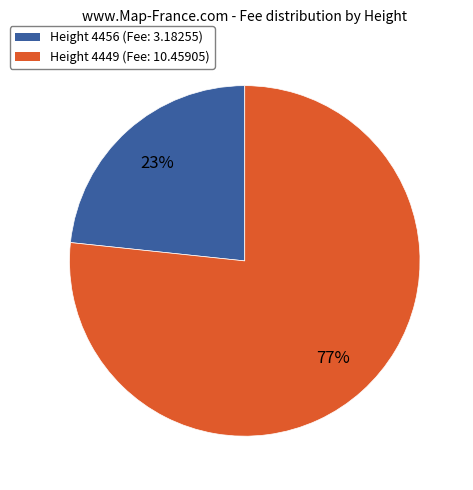

What is the ratio of the value at Height 4449 (Fee: 10.45905) to the value at Height 4456 (Fee: 3.18255)?

3.3